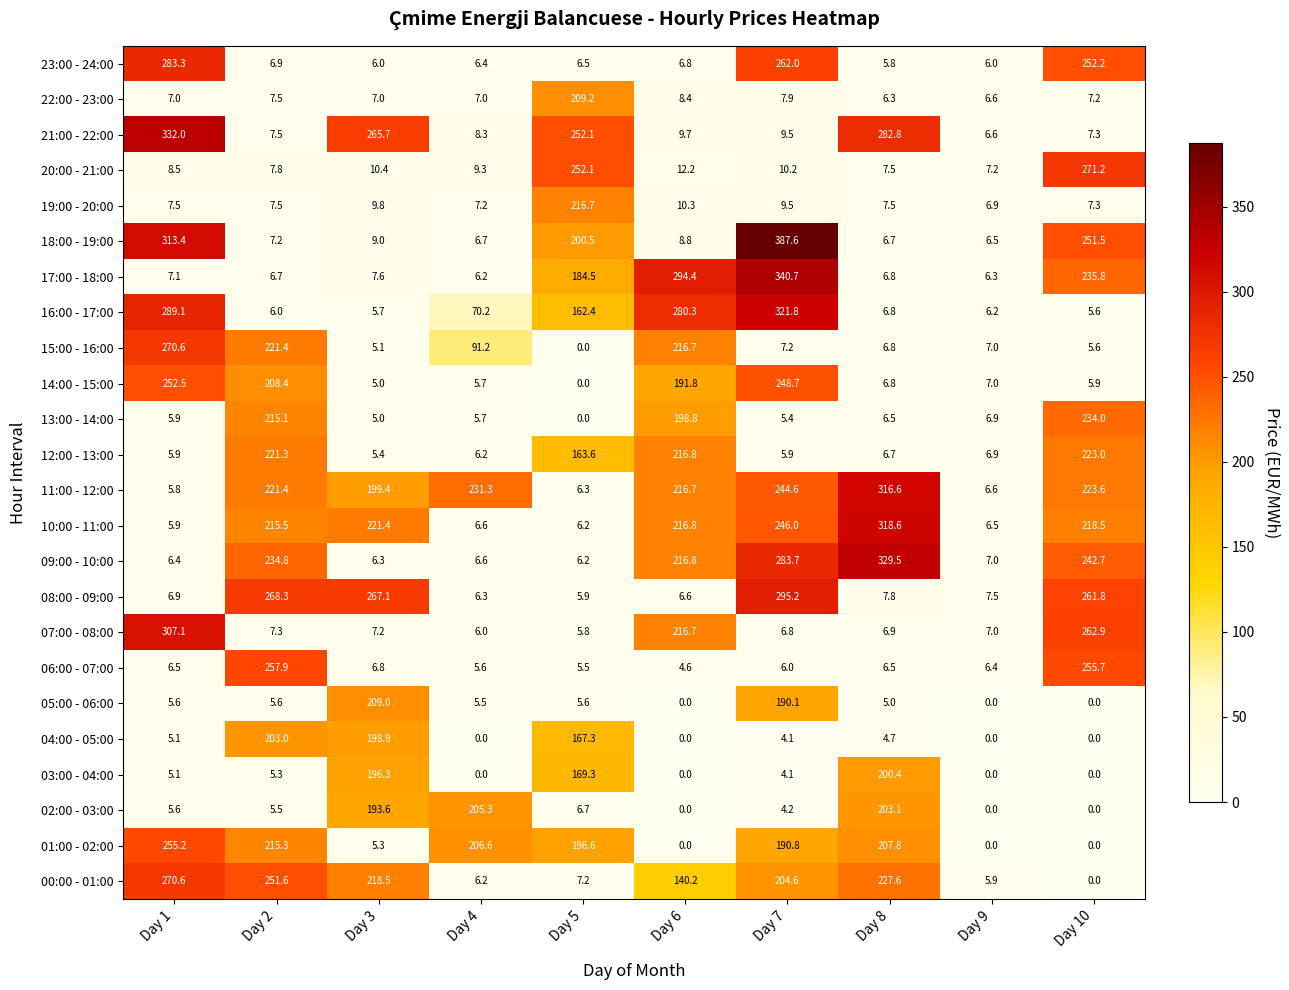

What is the minimum value for 08:00 - 09:00?

5.9